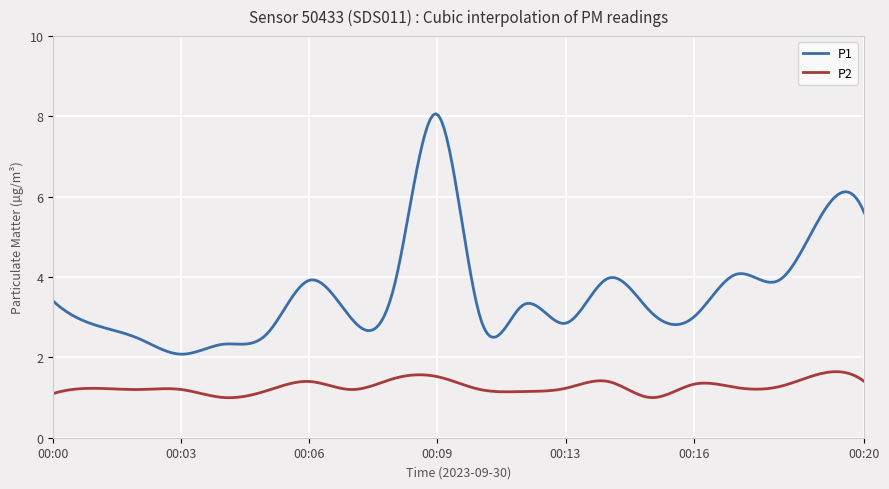

Rank the series by their maximum value, from highest to lowest.

P1, P2